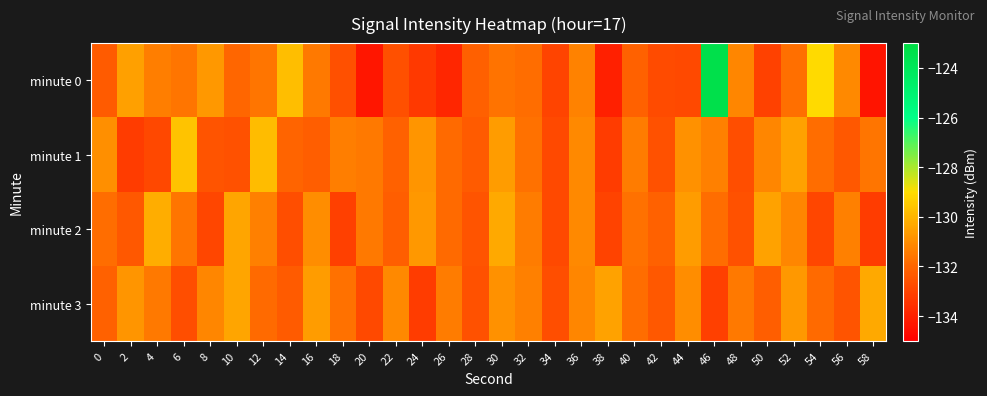

Reading right to left, transcribe all the data shown in this chart.

minute 0: 58=-134.4	56=-131.1	54=-129.1	52=-131.7	50=-133.1	48=-131.2	46=-123.3	44=-132.8	42=-132.8	40=-132.1	38=-134.0	36=-131.3	34=-132.9	32=-131.8	30=-131.7	28=-132.2	26=-133.9	24=-133.3	22=-132.6	20=-134.3	18=-132.7	16=-131.5	14=-129.8	12=-131.6	10=-132.0	8=-130.7	6=-131.6	4=-131.4	2=-130.5	0=-132.3
minute 1: 58=-131.6	56=-132.4	54=-131.8	52=-130.5	50=-131.2	48=-132.7	46=-131.3	44=-130.9	42=-132.6	40=-131.4	38=-133.2	36=-131.1	34=-132.8	32=-131.7	30=-130.6	28=-132.3	26=-131.9	24=-130.8	22=-132.1	20=-131.5	18=-131.4	16=-132.2	14=-132.0	12=-129.8	10=-132.6	8=-132.5	6=-129.6	4=-132.9	2=-133.2	0=-130.9
minute 2: 58=-133.2	56=-131.3	54=-132.9	52=-131.2	50=-130.5	48=-132.6	46=-131.8	44=-130.6	42=-132.1	40=-131.7	38=-133.0	36=-131.1	34=-132.8	32=-131.4	30=-130.3	28=-132.5	26=-131.9	24=-130.7	22=-132.2	20=-131.5	18=-133.1	16=-131.0	14=-132.7	12=-131.3	10=-130.4	8=-132.9	6=-131.6	4=-130.2	2=-132.4	0=-131.8
minute 3: 58=-130.3	56=-132.5	54=-131.9	52=-130.7	50=-132.2	48=-131.5	46=-133.1	44=-131.0	42=-132.4	40=-131.8	38=-130.5	36=-131.2	34=-132.7	32=-131.3	30=-130.9	28=-132.6	26=-131.4	24=-133.2	22=-131.1	20=-132.8	18=-131.7	16=-130.6	14=-132.3	12=-131.9	10=-130.4	8=-131.2	6=-132.7	4=-131.5	2=-130.8	0=-132.1